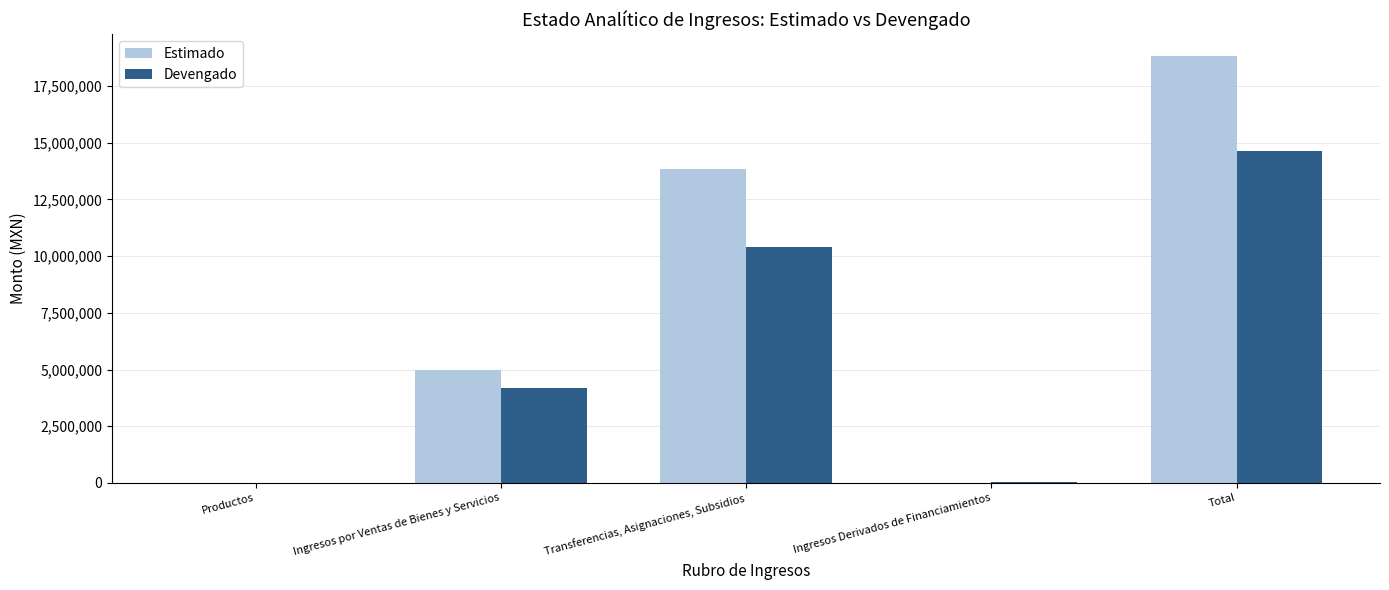

Between Productos and Transferencias, Asignaciones, Subsidios, which series saw the biggest shift?

Estimado